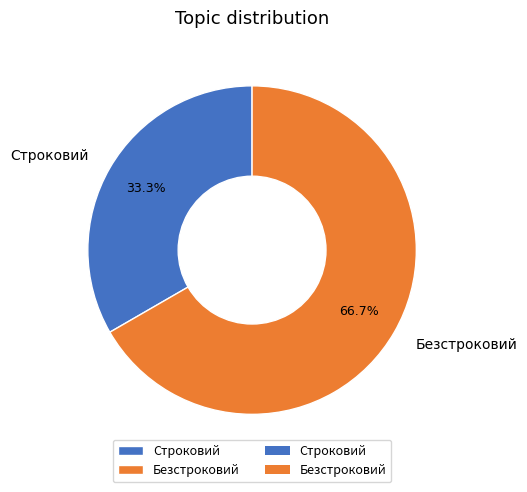

The Строковий slice represents 22% of the pie. True or false?

False